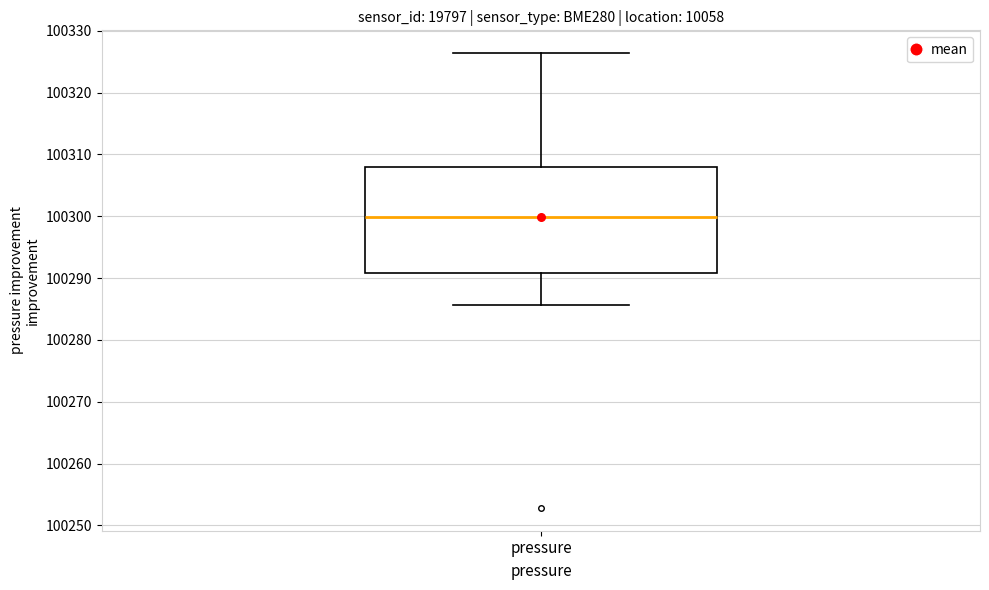

Transcribe this box plot: give where the median line is, the range the box spans, and where the two whiskers end, as read against the y-axis. The values are not printed on the chart, so give them approximately, as read against the axis.

median 100300, box 100291 to 100308, whiskers 100286 to 100326